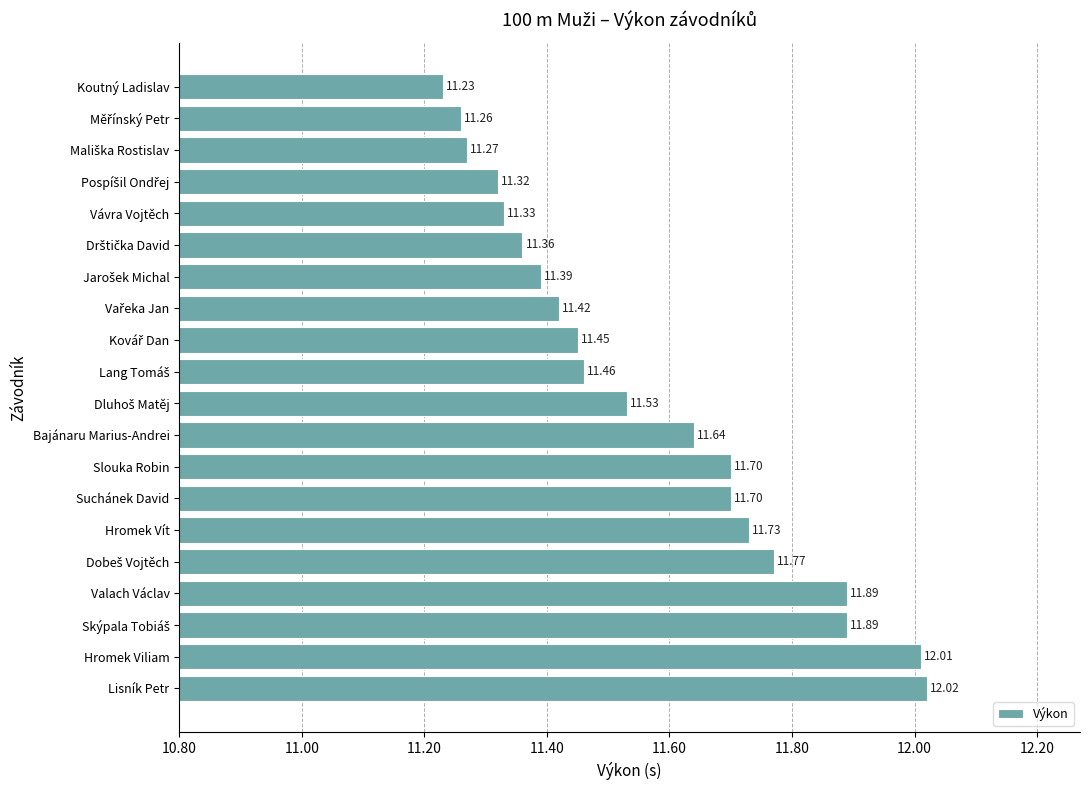

Which category has the lowest value across all series?

Koutný Ladislav